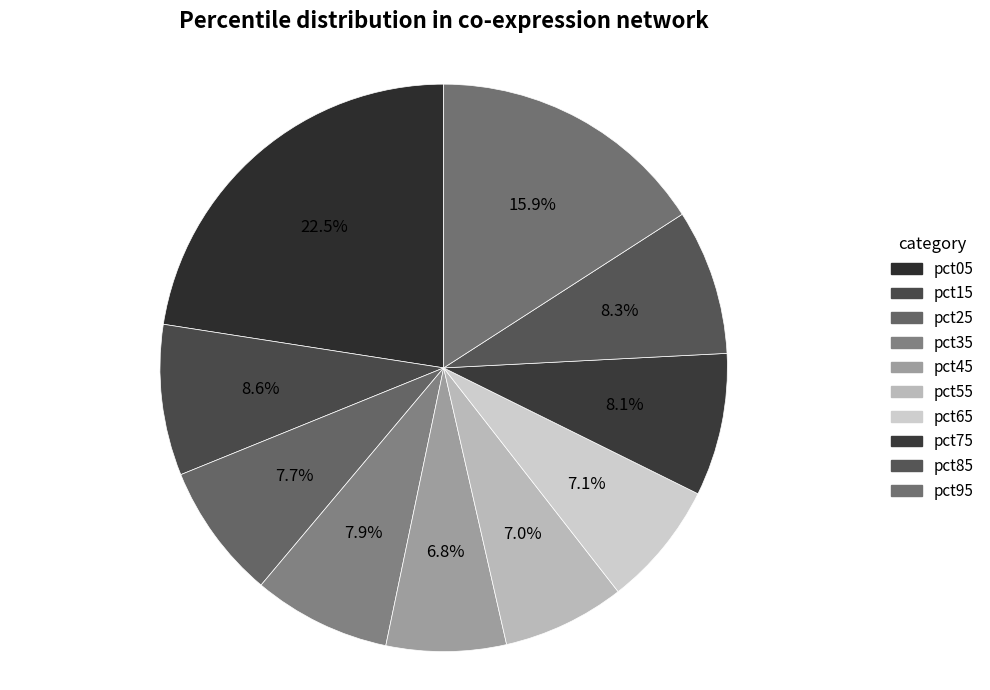

What percentage is NOT represented by pct65?

92.9%